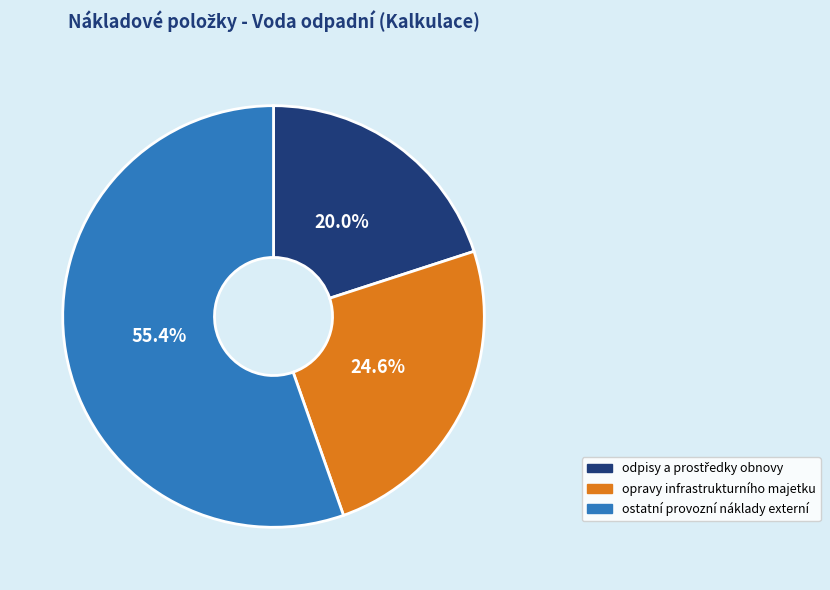

Which category accounts for the majority?

ostatní provozní náklady externí